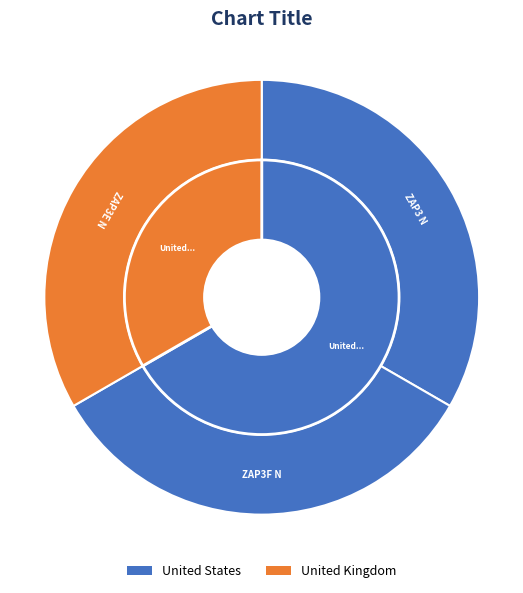

What is the total percentage of ZAP3 N and ZAP3E N?

66.7%